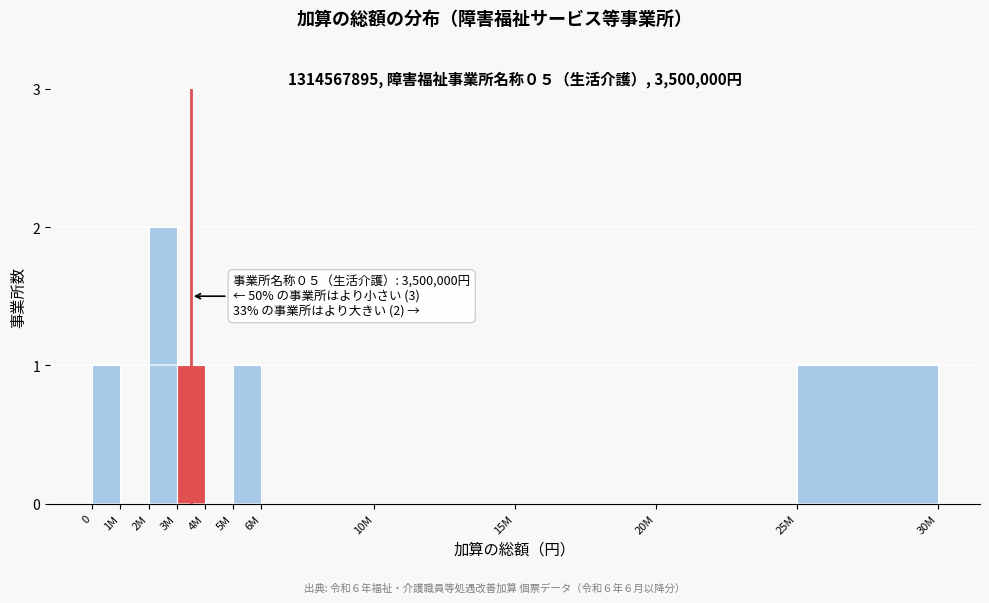

Reading left to right, what are all the values shown in this chart?

0=1	1M=0	2M=2	3M=1	4M=0	5M=1	6M=0	10M=0	15M=0	20M=0	25M=1